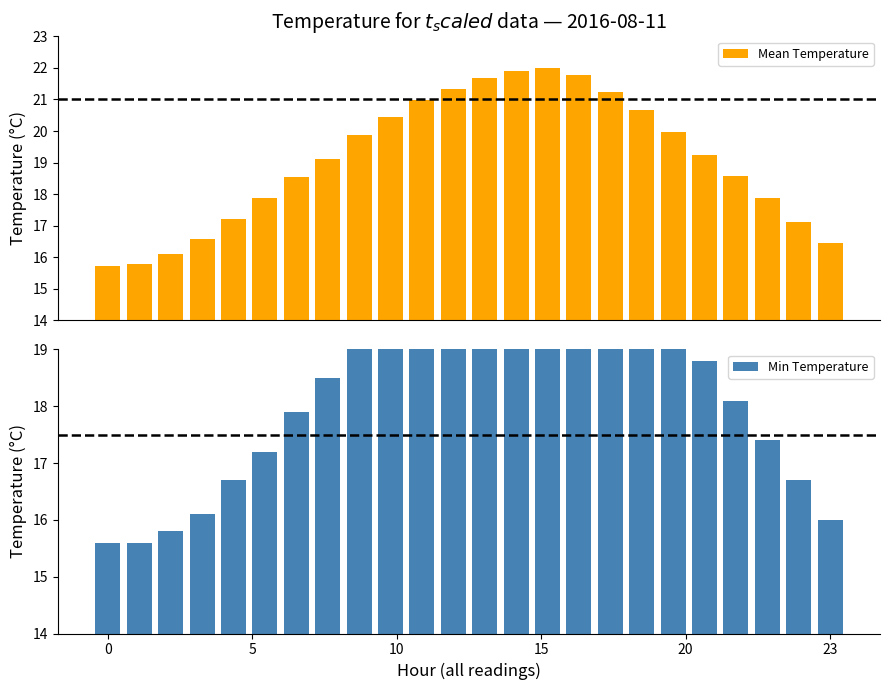

Rank the series by their maximum value, from highest to lowest.

Mean Temperature, Min Temperature